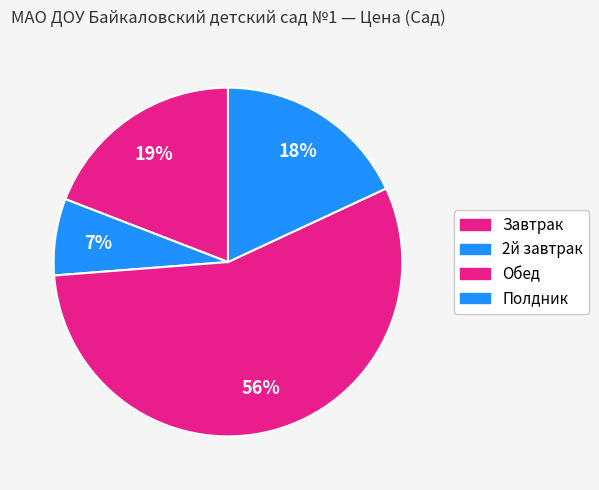

What percentage is the Завтрак slice, to the nearest percent?

19%